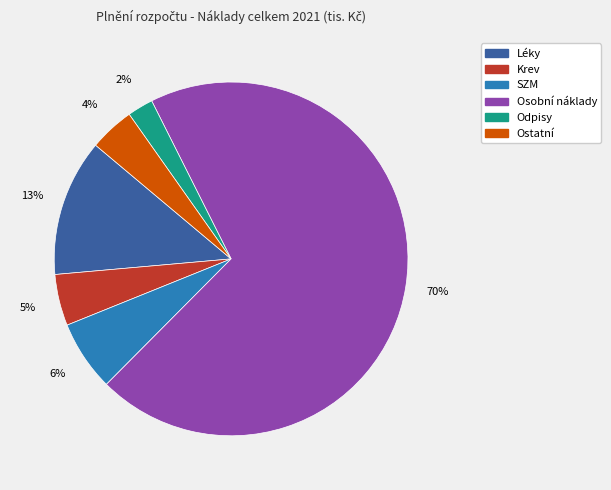

Is there a majority slice in this chart?

Yes